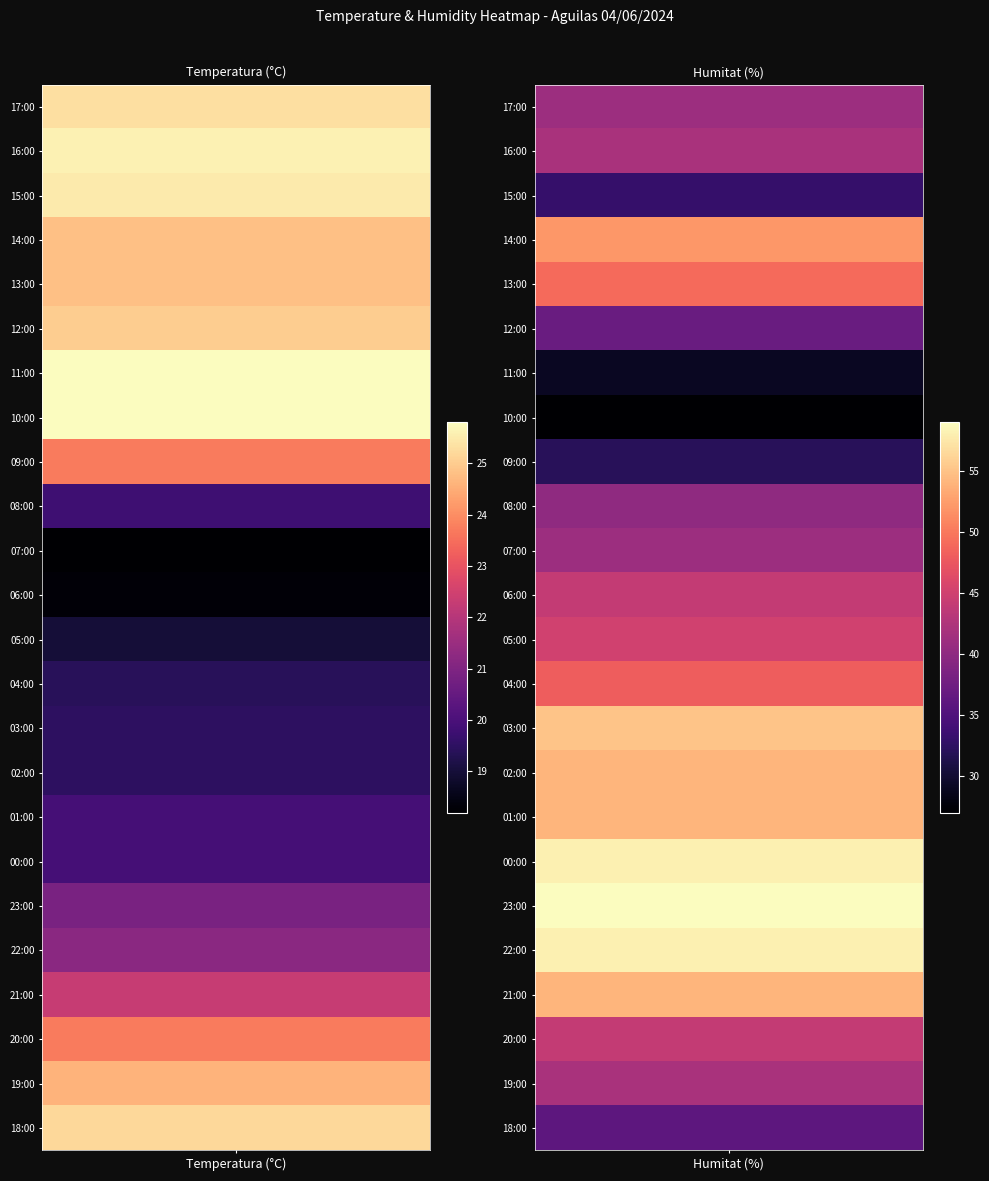

What is the spread (max minus min) of values at 03:00?

35.5